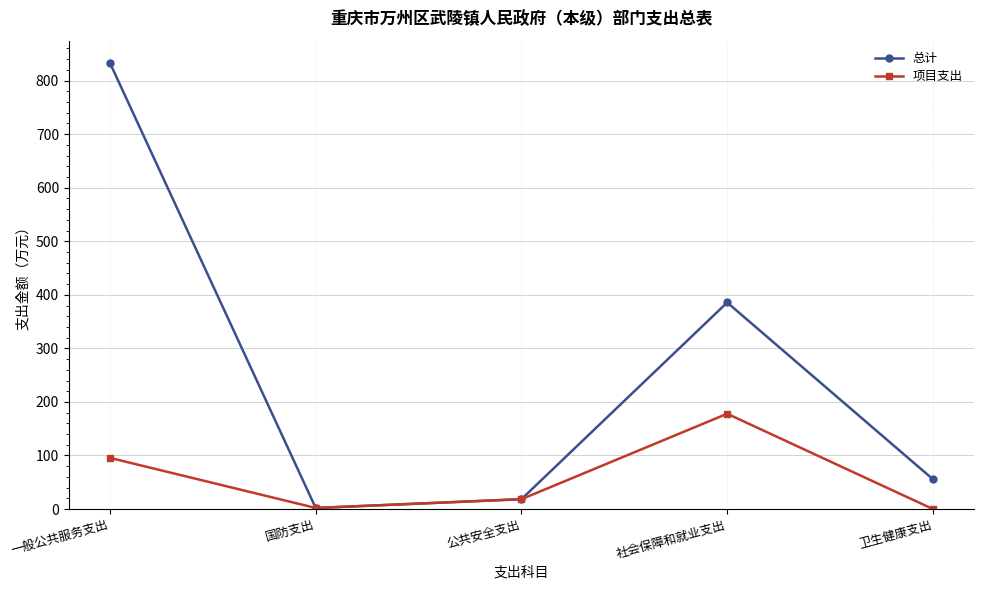

What is the difference between the maximum and minimum values in the 总计 series?

830.9